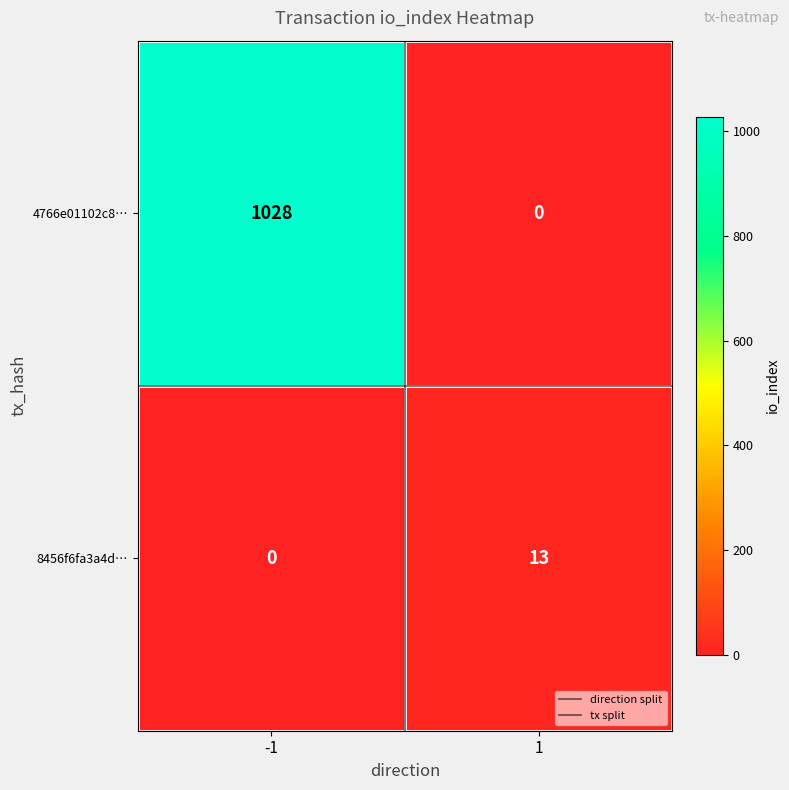

Reading left to right, extract all data points from this chart.

4766e01102c8…: 1028	0
8456f6fa3a4d…: 0	13